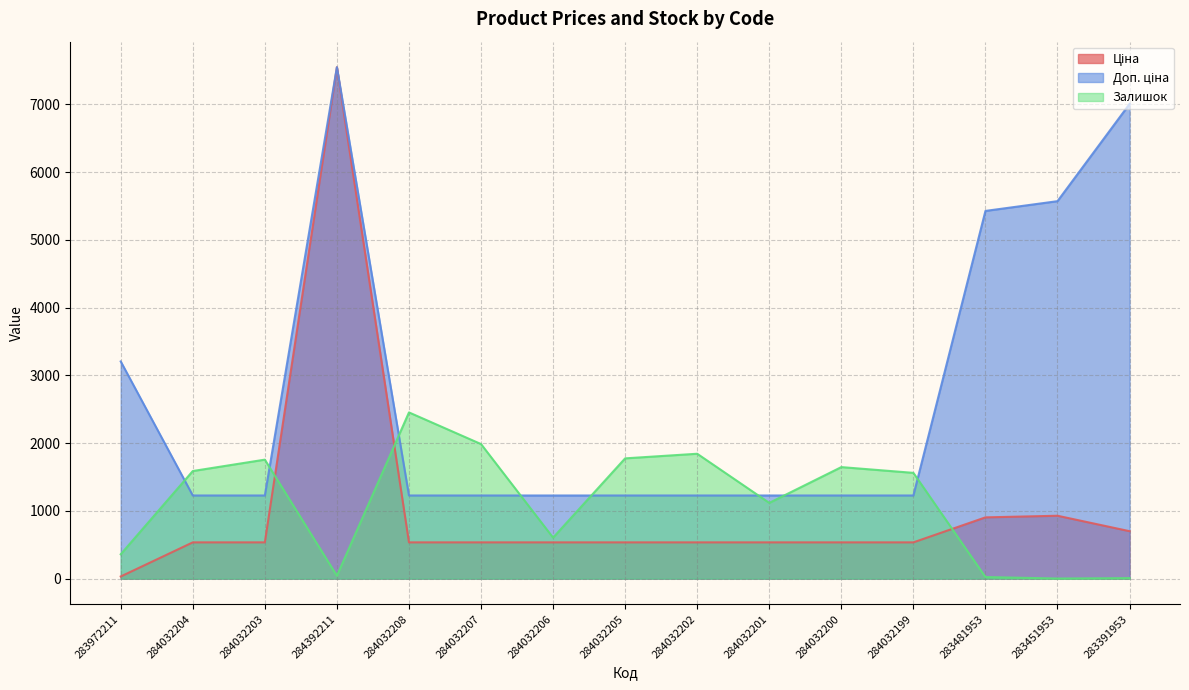

At which label does Залишок reach its minimum?

283451953